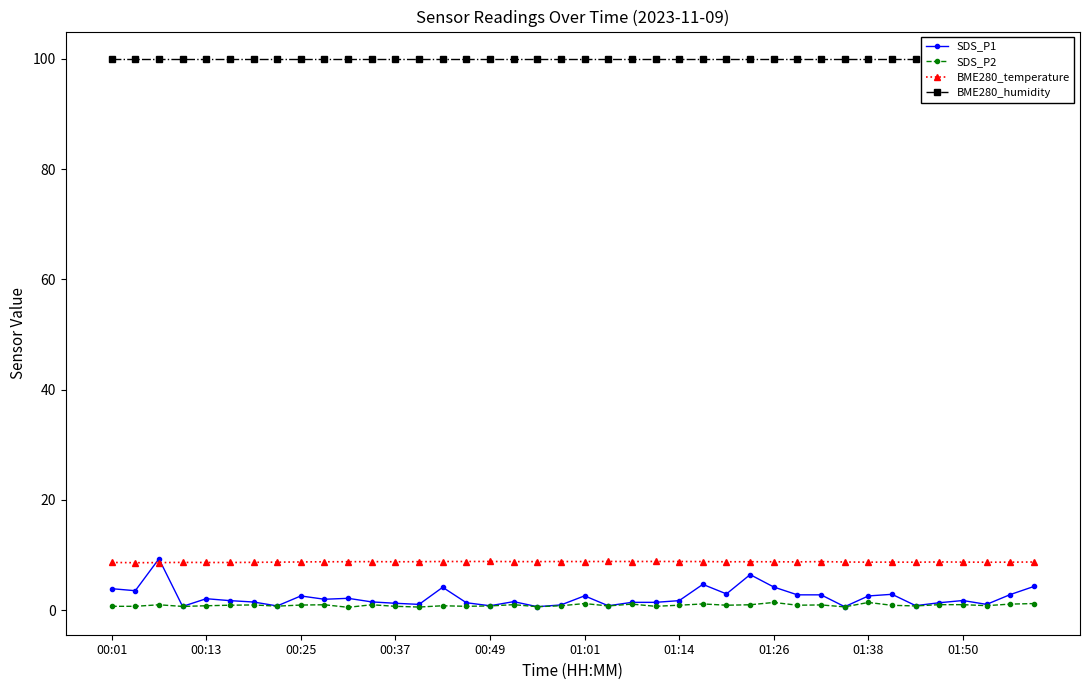

What are all the series names shown in the legend?

SDS_P1, SDS_P2, BME280_temperature, BME280_humidity